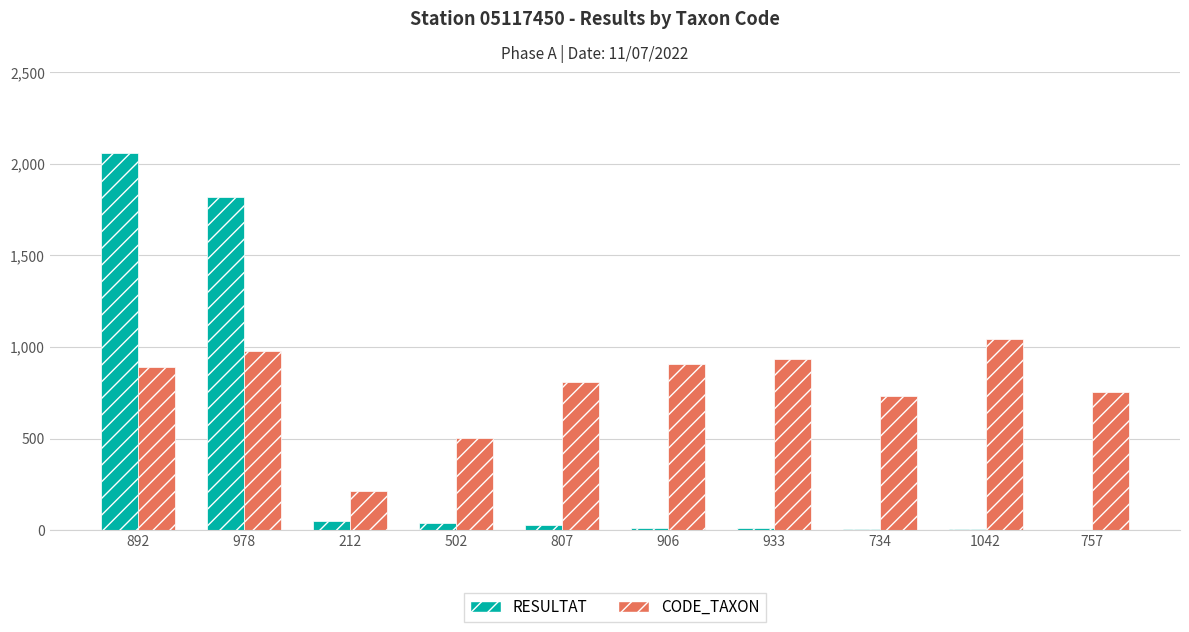

Does the chart contain stacked bars?

No